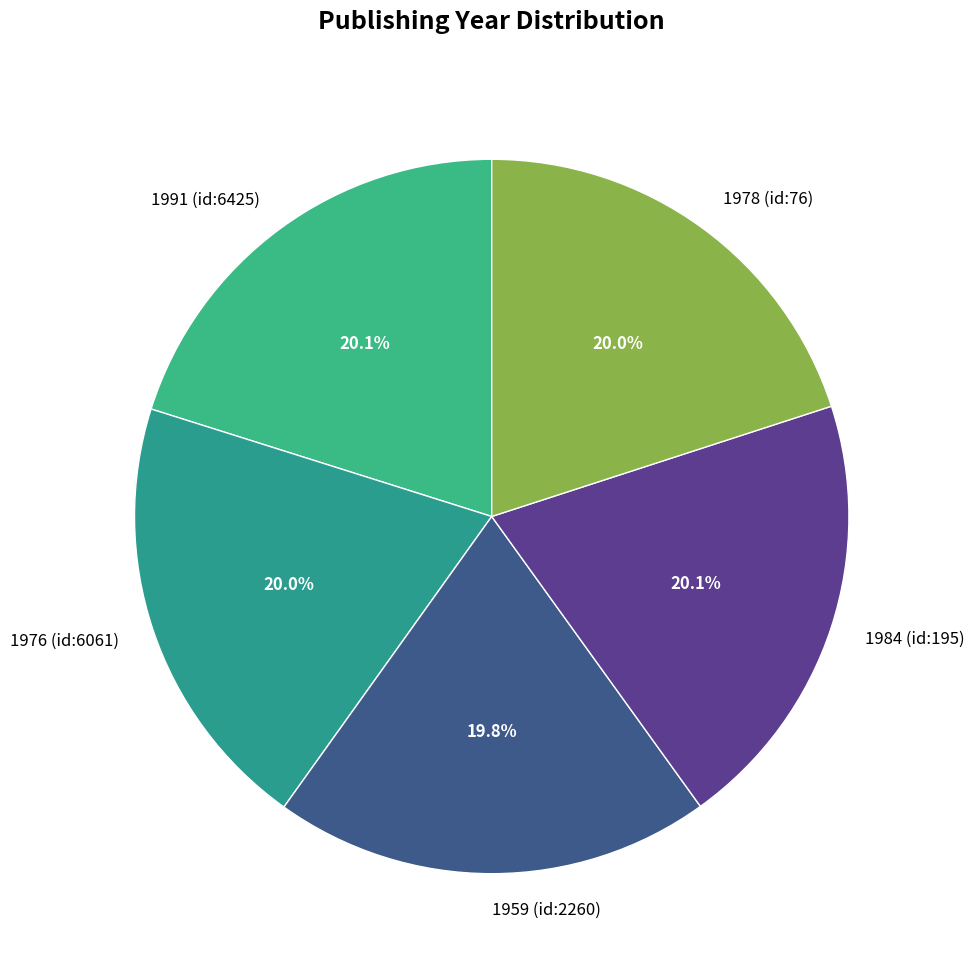

The 1991 (id:6425) slice represents 8% of the pie. True or false?

False